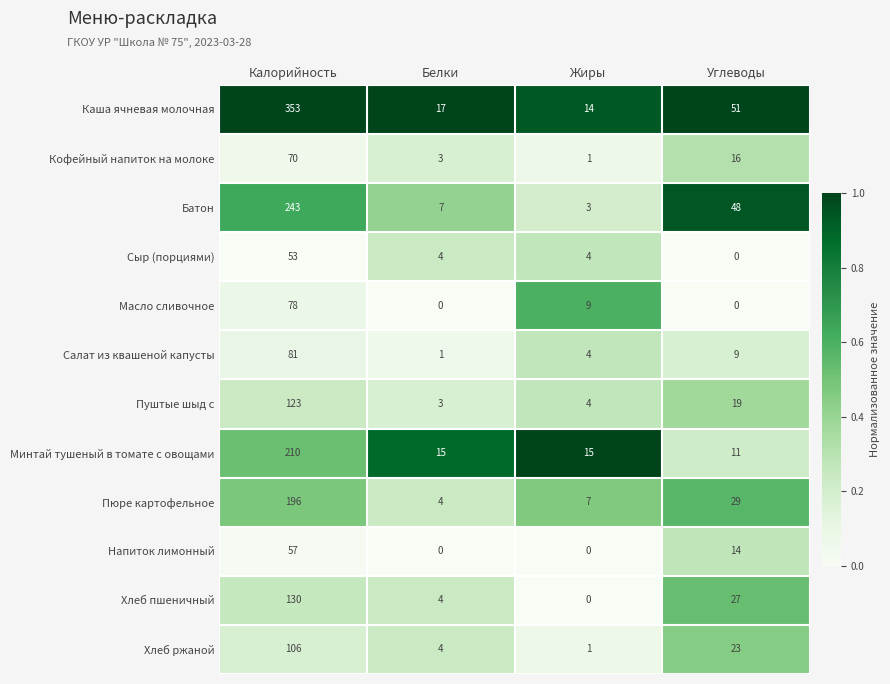

Rank the series by their maximum value, from highest to lowest.

Каша ячневая молочная, Батон, Минтай тушеный в томате с овощами, Пюре картофельное, Хлеб пшеничный, Пуштые шыд с, Хлеб ржаной, Салат из квашеной капусты, Масло сливочное, Кофейный напиток на молоке, Напиток лимонный, Сыр (порциями)